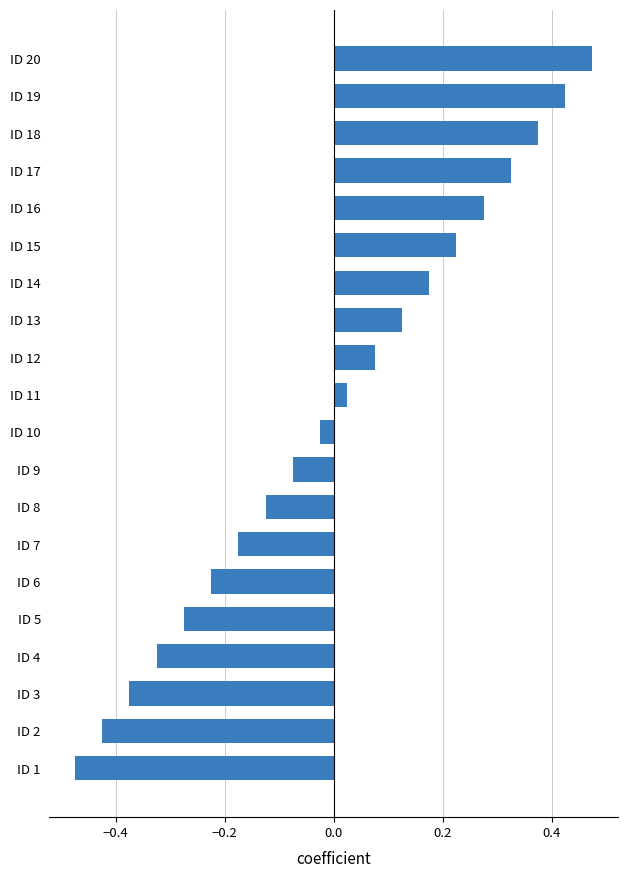

What is the sum of the values at ID 6 and ID 3?

-0.6